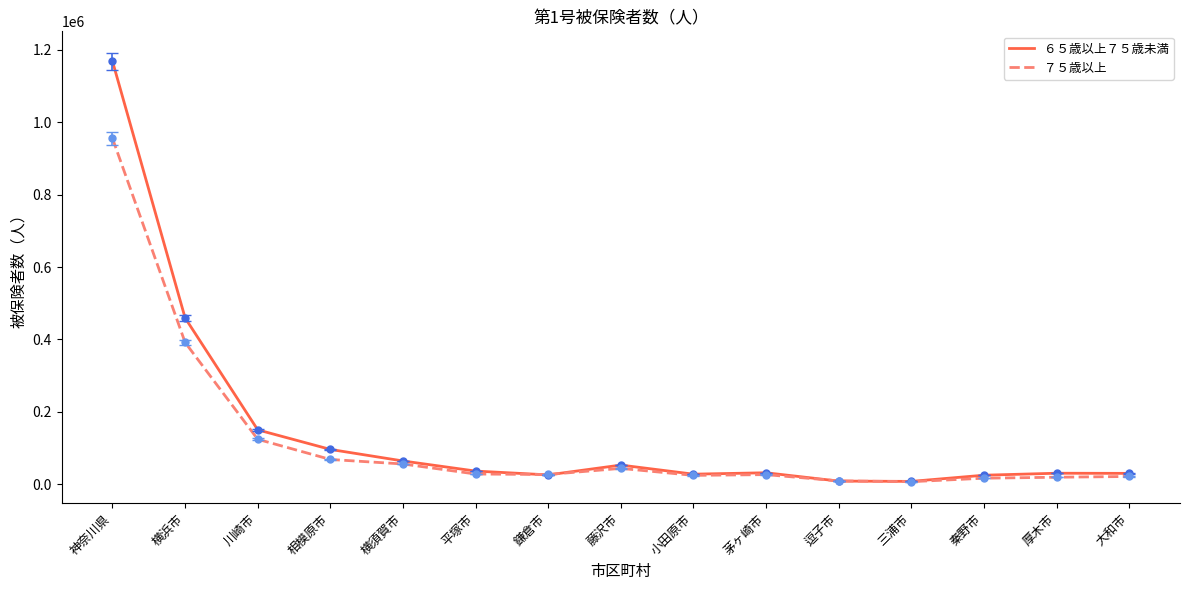

The ７５歳以上 series shows 7399 at 三浦市. True or false?

True